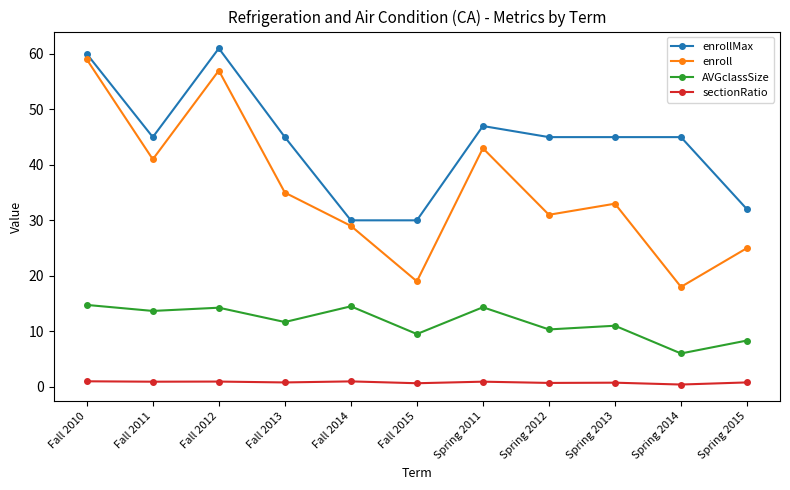

What is the difference between the highest and lowest values at Fall 2015?

29.4